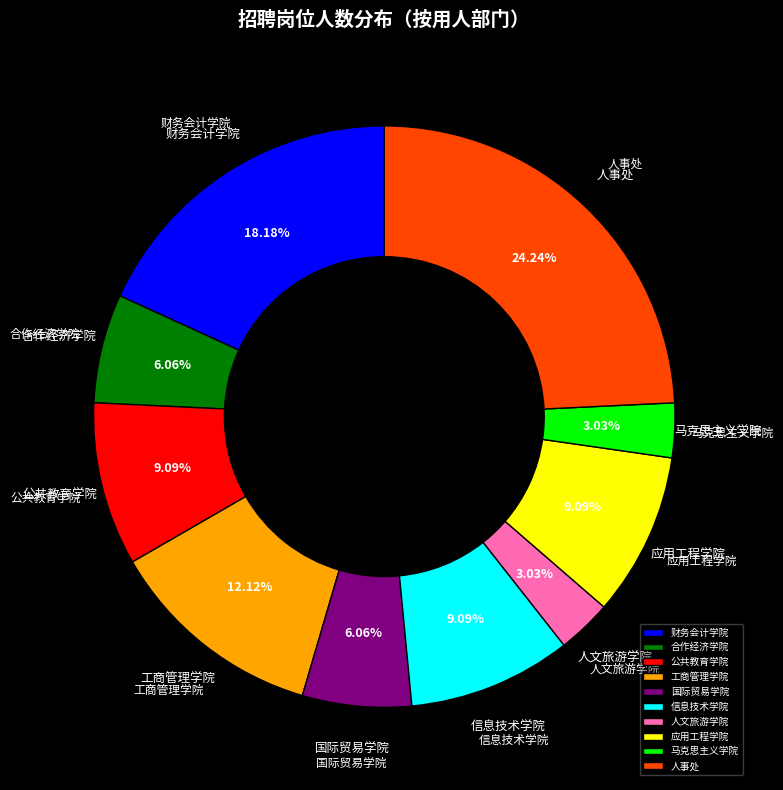

To the nearest percent, what is the average slice percentage?

10%